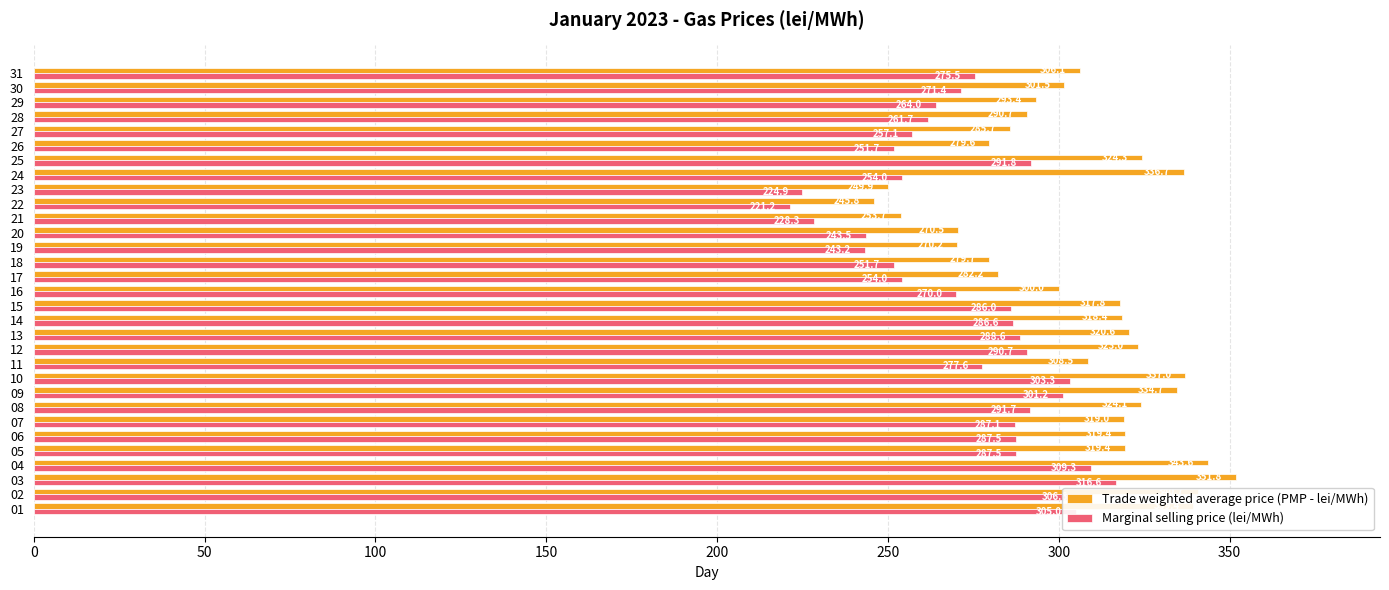

Is it true that Marginal selling price (lei/MWh) equals 453.4 at 14?

False